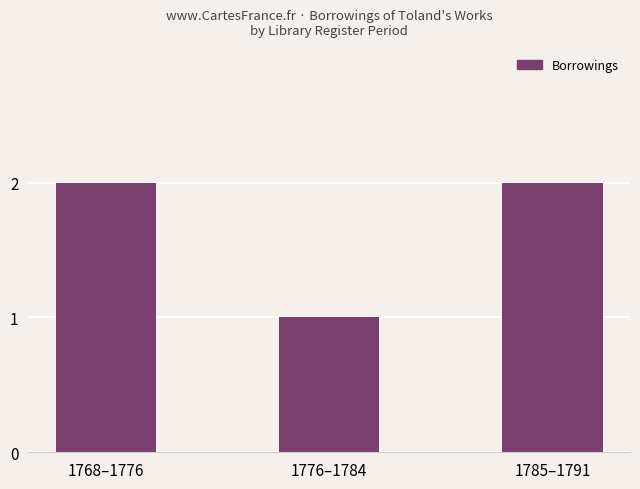

What is the difference between the maximum and minimum values?

1